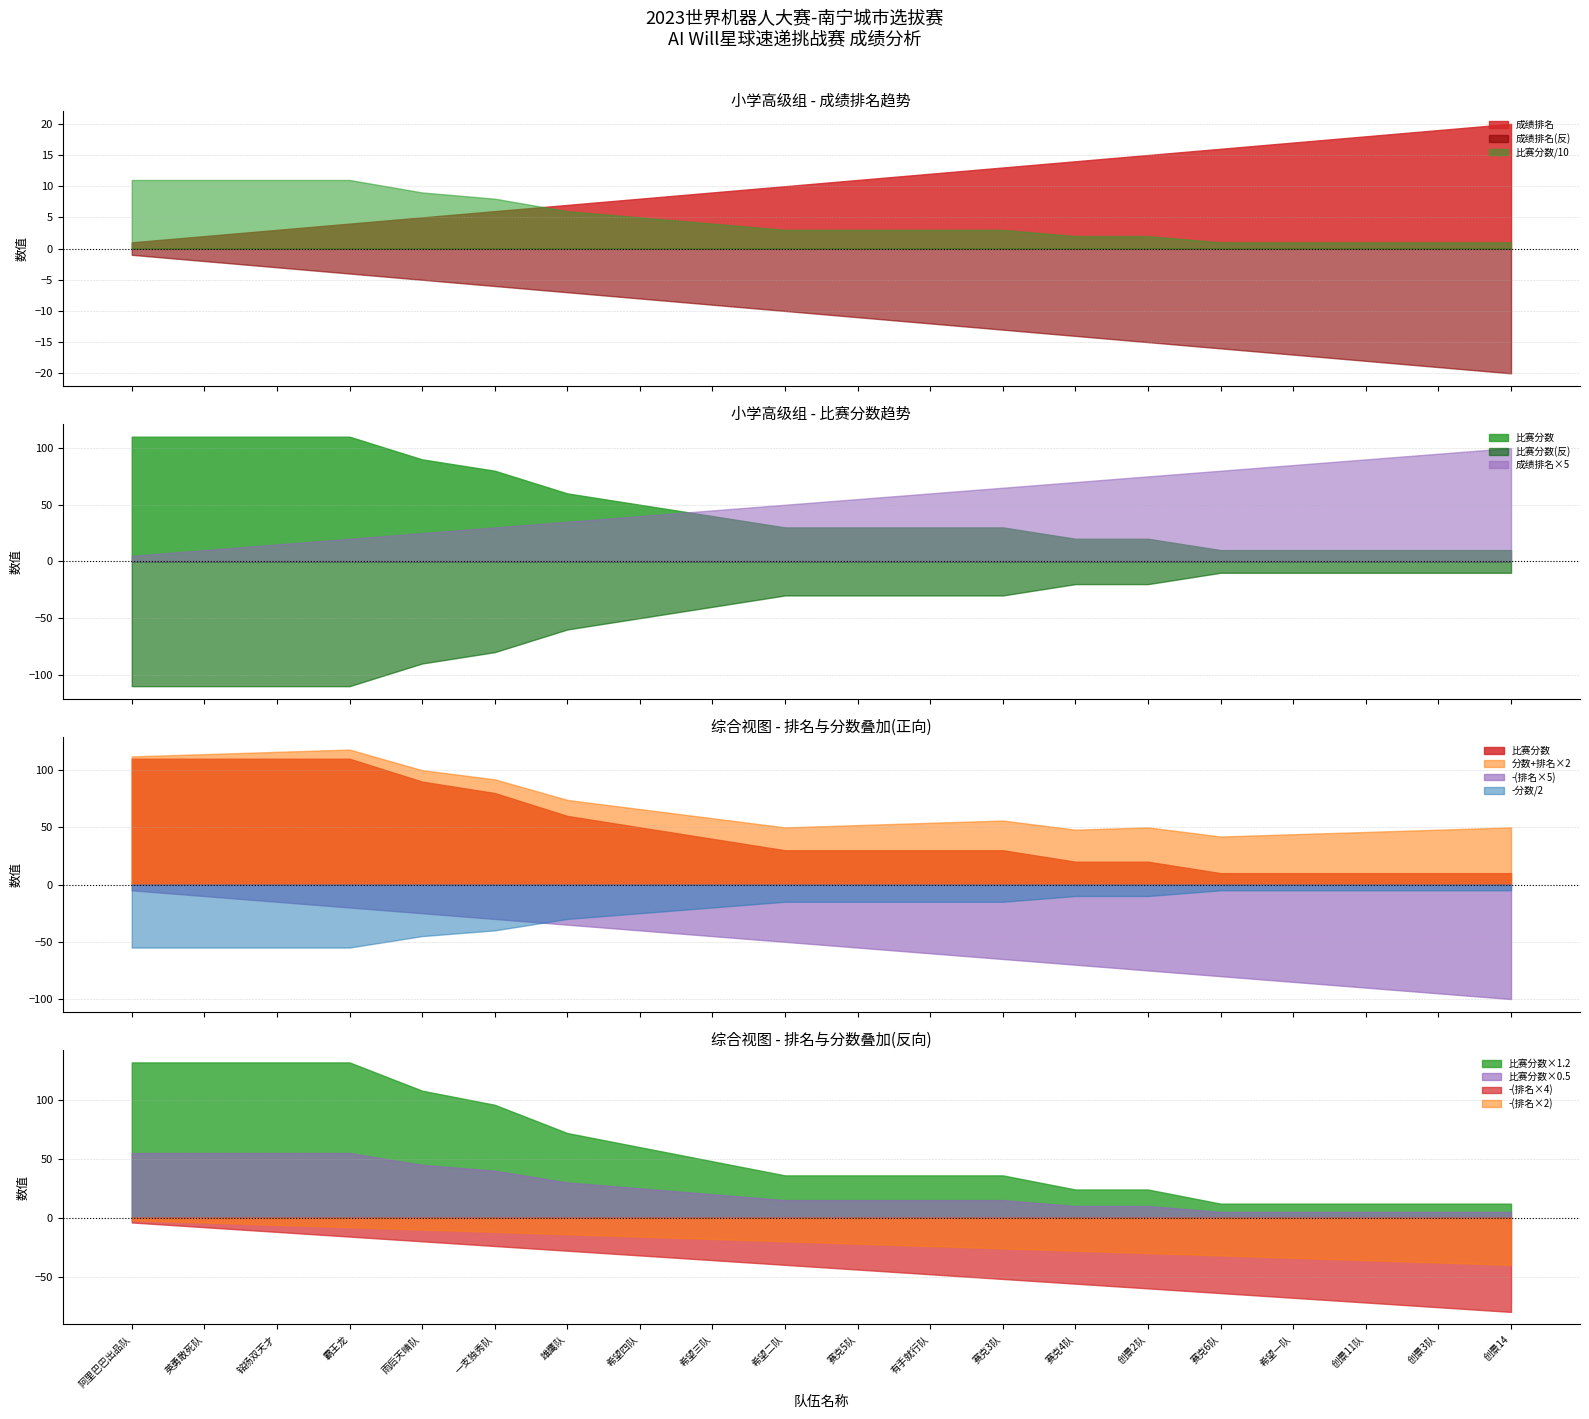

After their last crossing, which series has the higher values: 比赛分数/10 or 成绩排名?

成绩排名